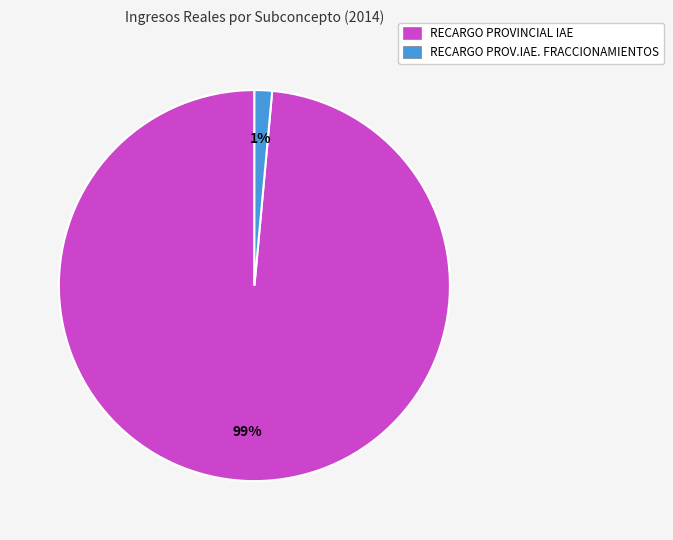

Which category has the biggest portion of the pie?

RECARGO PROVINCIAL IAE